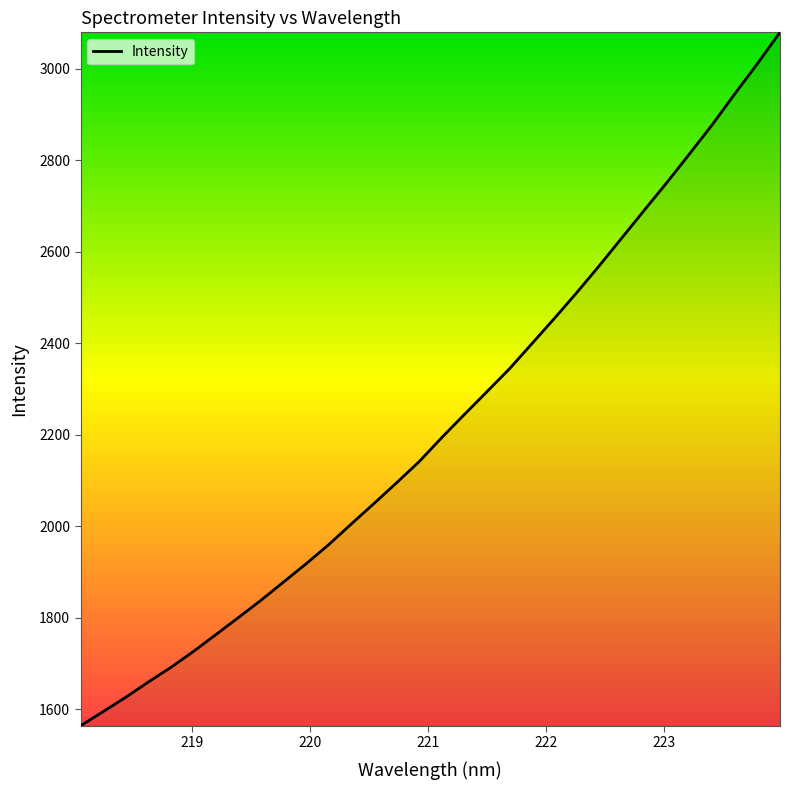

What is the greatest value displayed?

3079.8